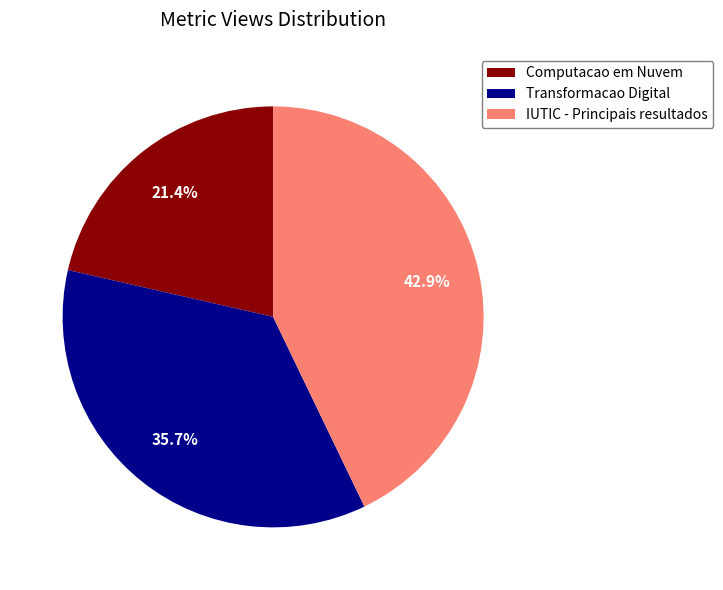

How many segments does this pie chart have?

3